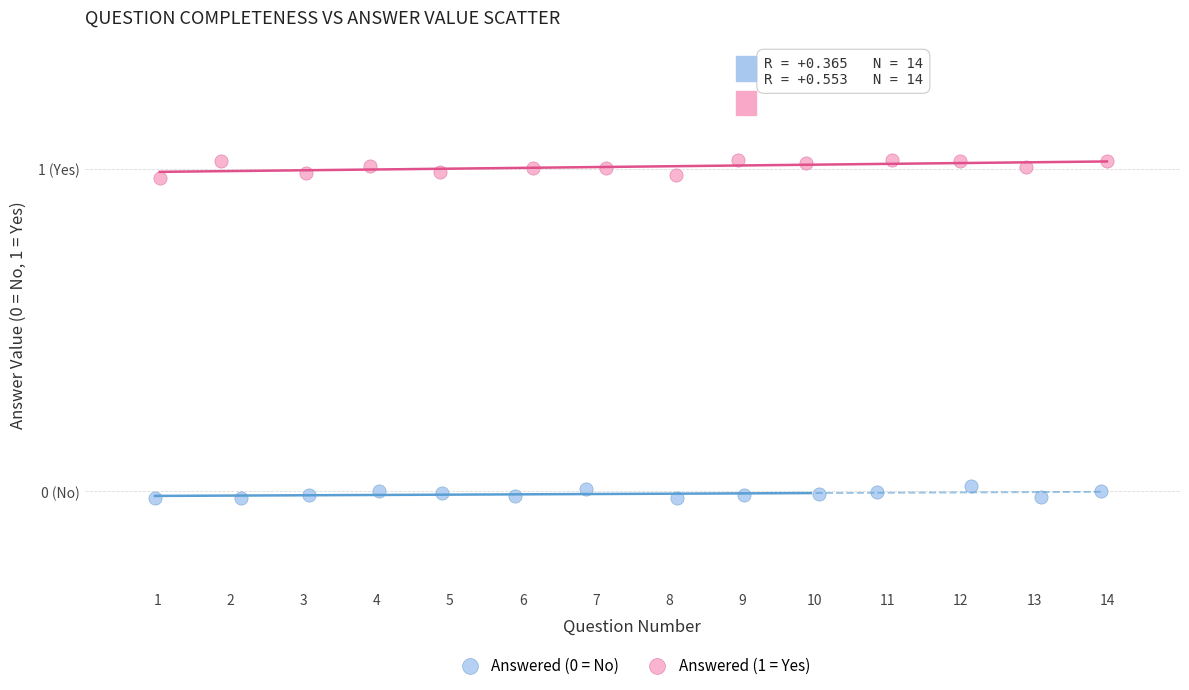

Which series has the widest spread of Y values?

Answered (1 = Yes)